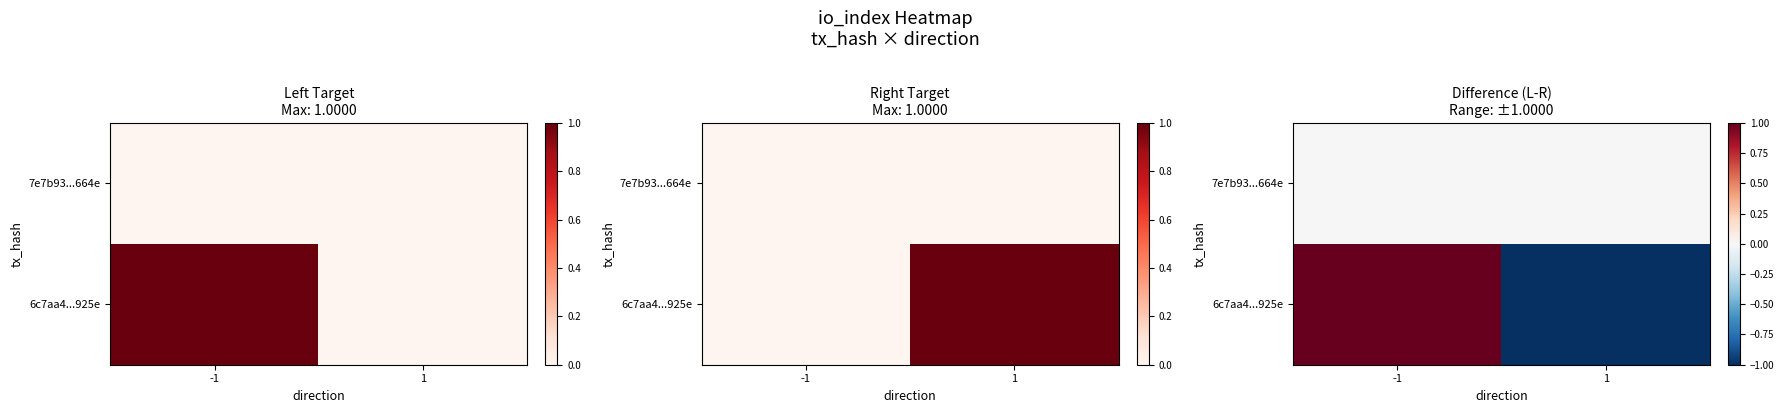

What is the greatest value displayed?

1